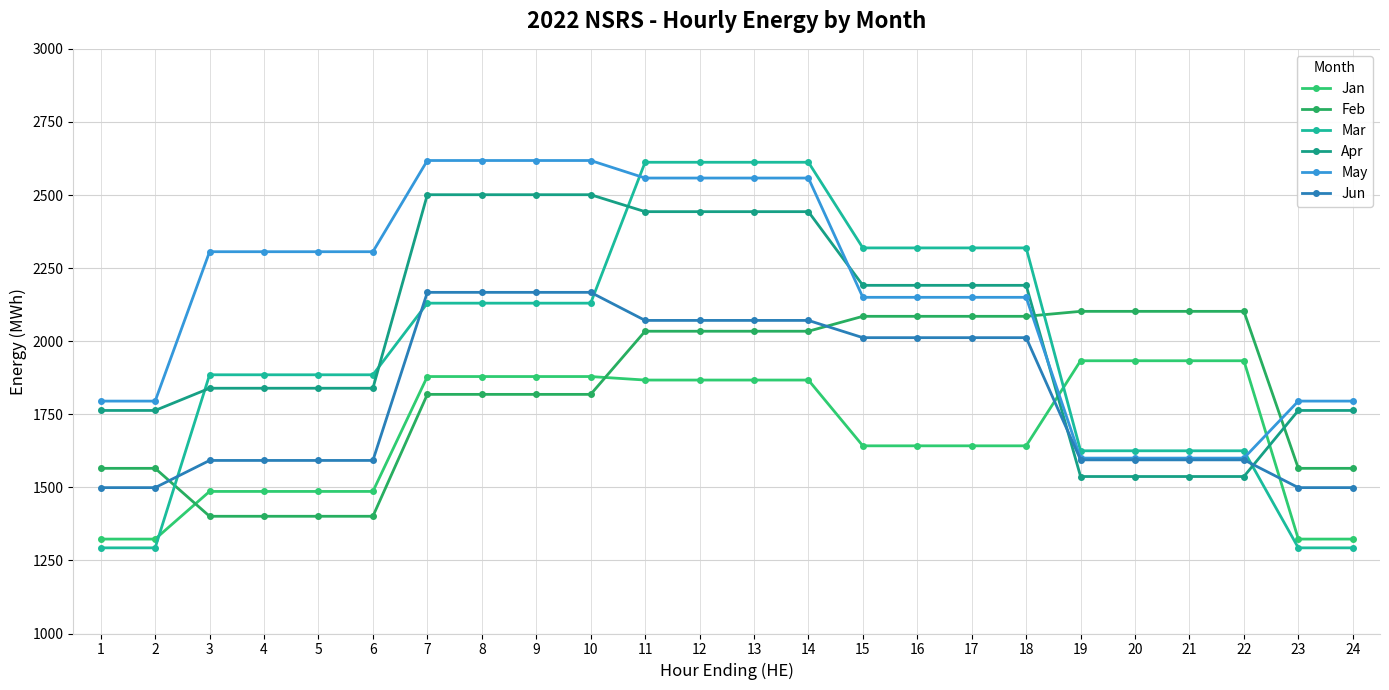

Between 9 and 17, which is larger?

9